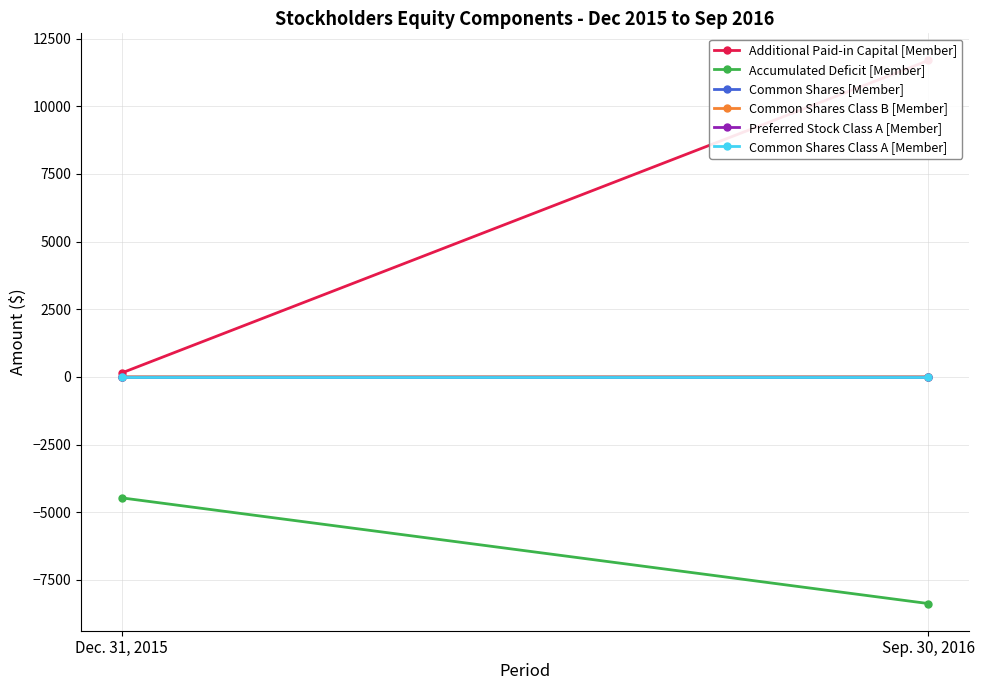

What position from the left is Dec. 31, 2015?

1